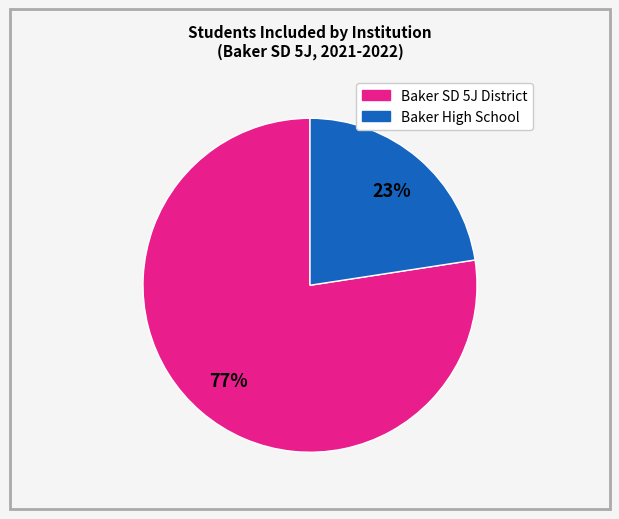

Is there any slice that represents more than half of the pie?

Yes